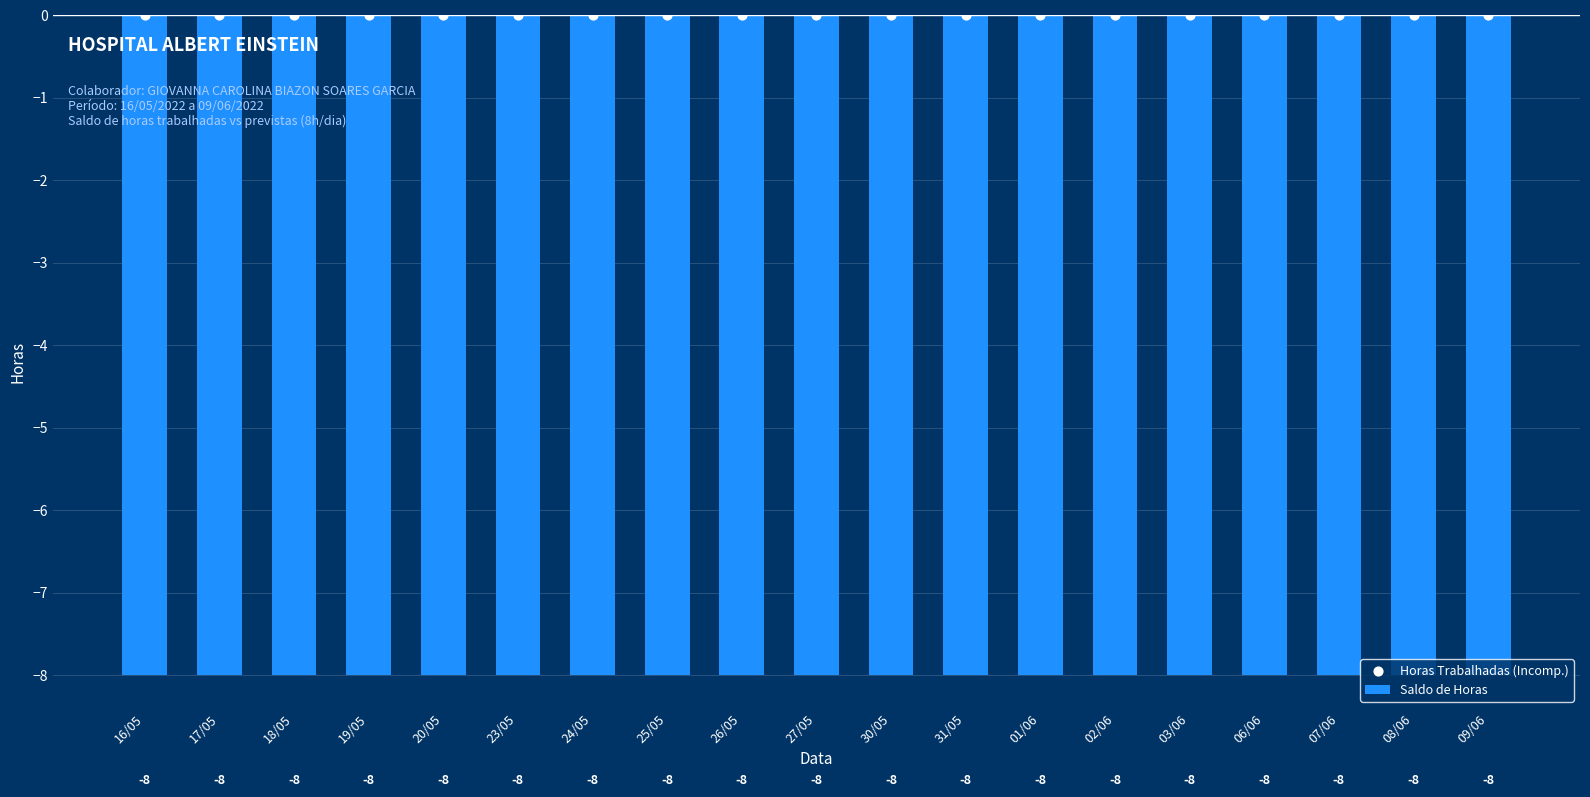

Which series has the largest total across all categories?

Horas Trabalhadas (Incomp.)